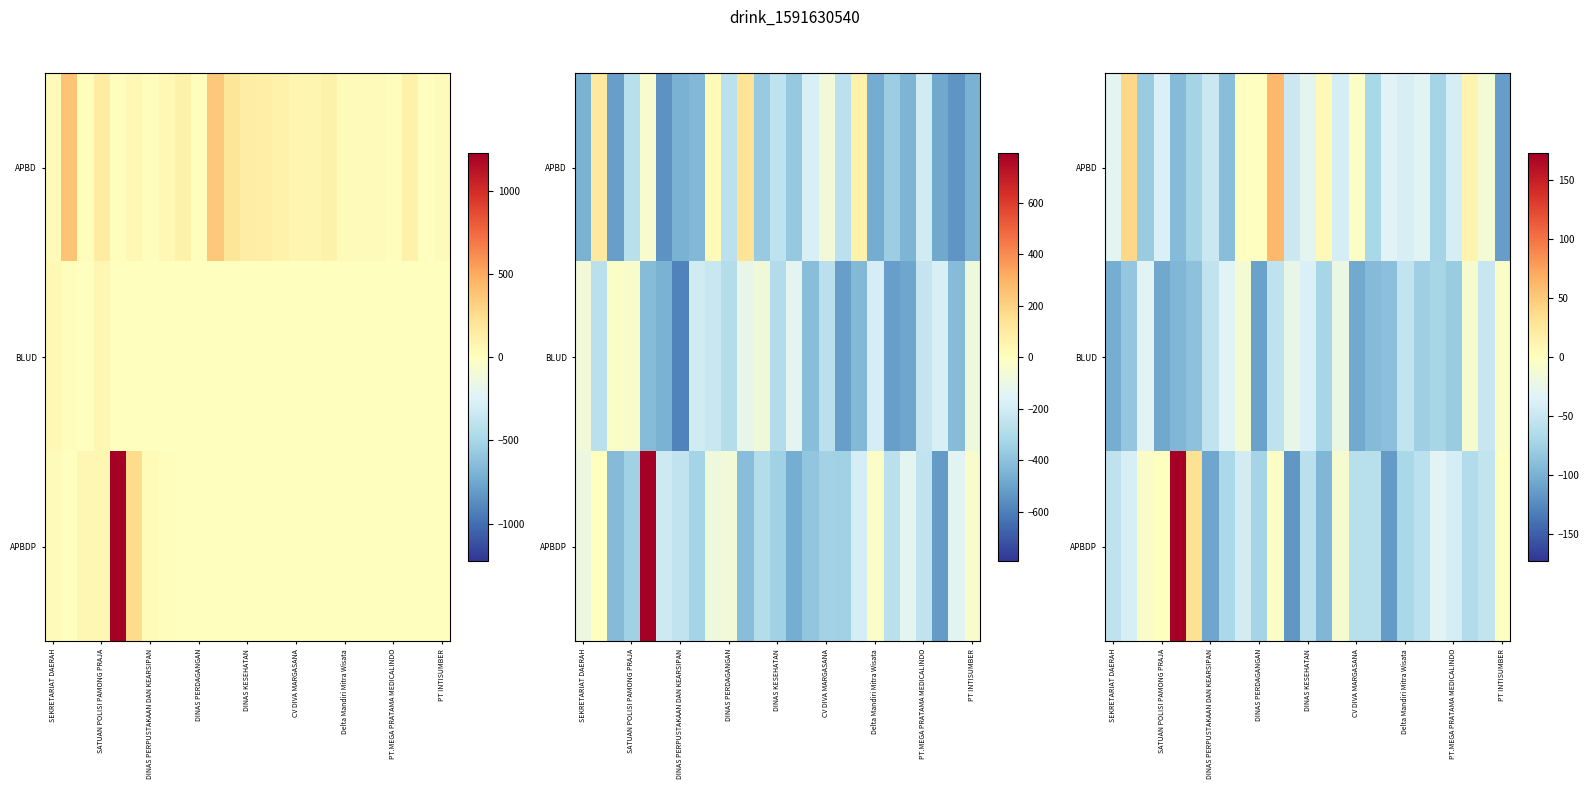

Rank the series by their average value, from lowest to highest.

BLUD, APBDP, APBD